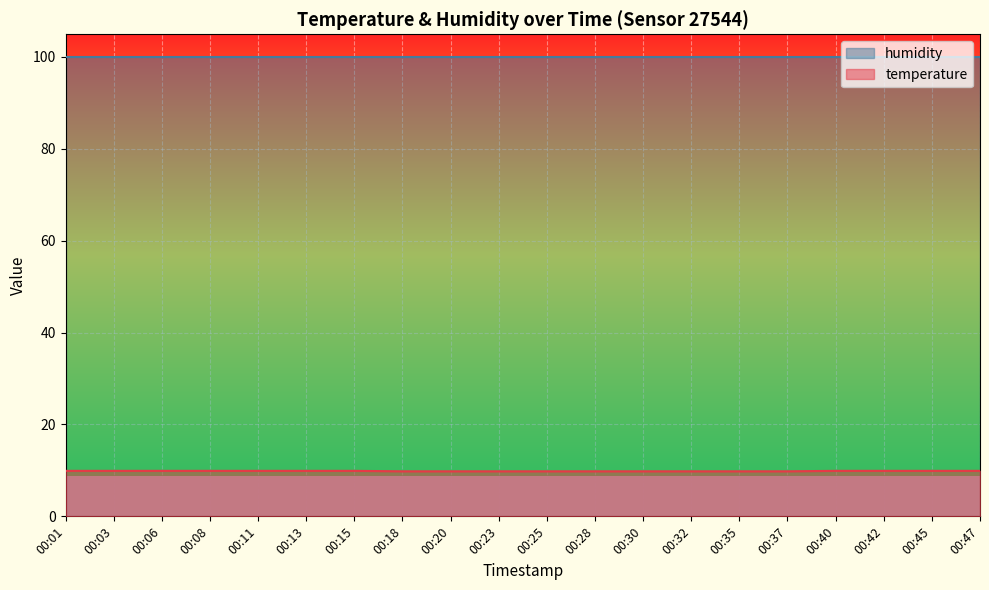

The chart shows a value of 9.9 at 00:47. True or false?

True